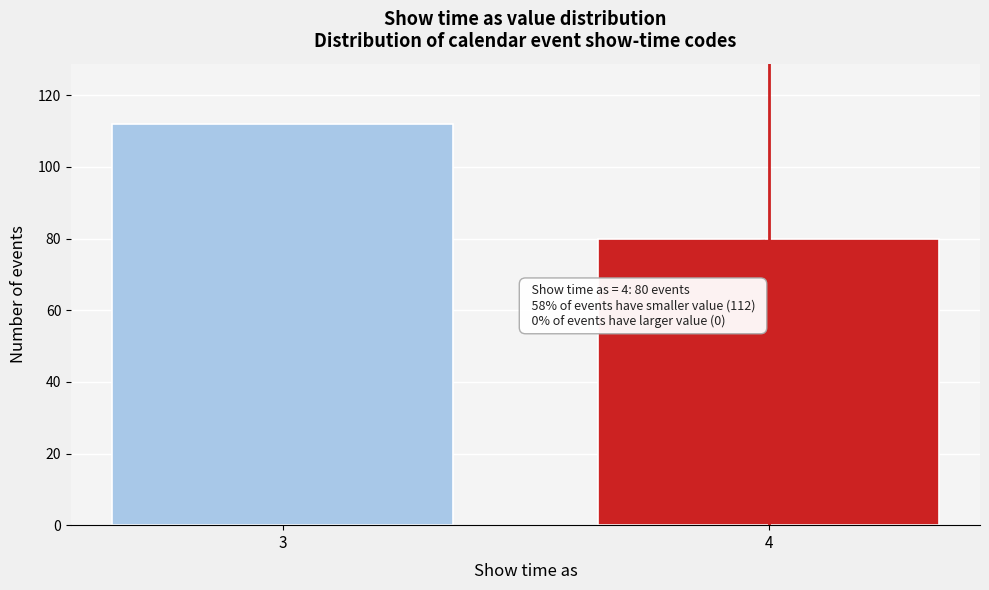

Reading right to left, what are all the values shown in this chart?

4=80	3=112